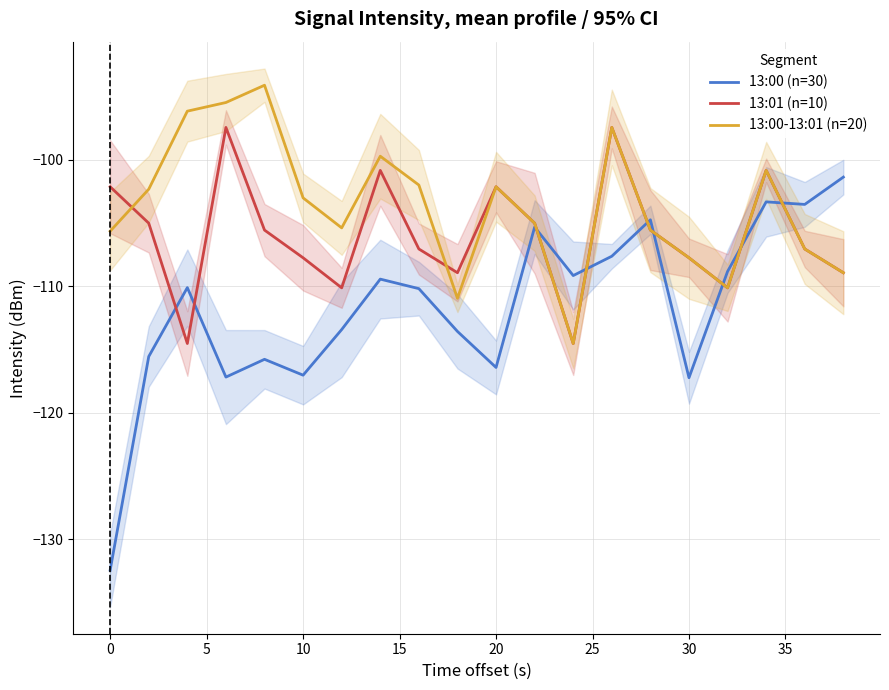

True or false: 13:00-13:01 (n=20) has a value of -189.5 at 30.

False